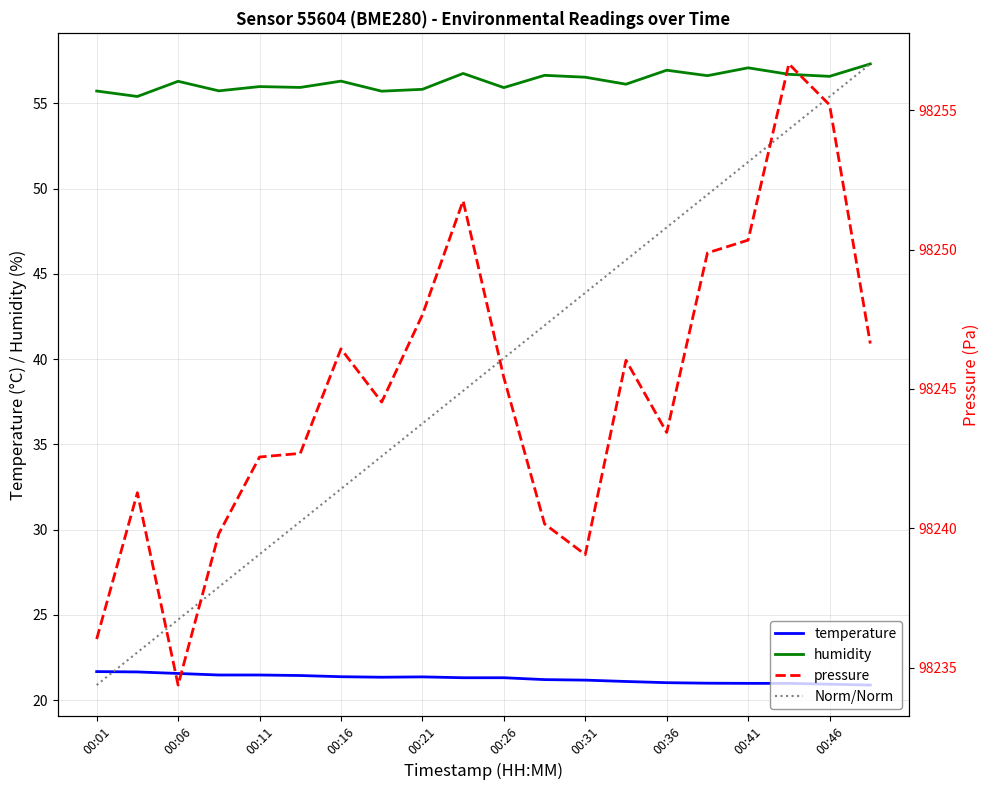

List the series in order of their peak value, highest first.

pressure, humidity, Norm/Norm, temperature